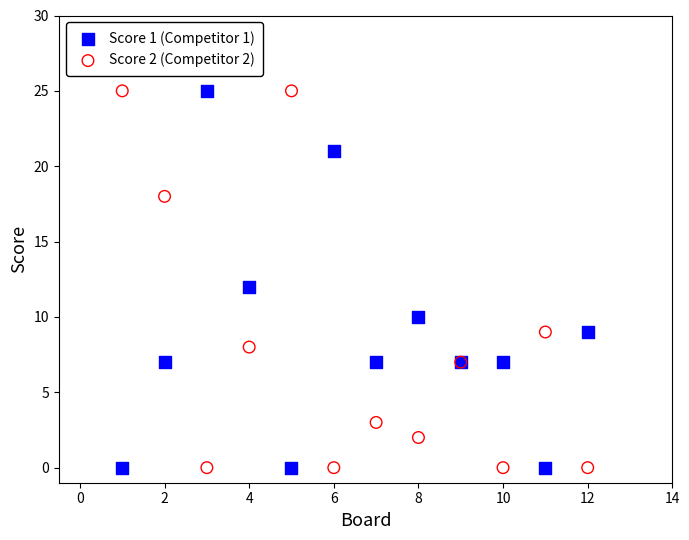

What is the X range (max minus min) for the scatter plot?

11